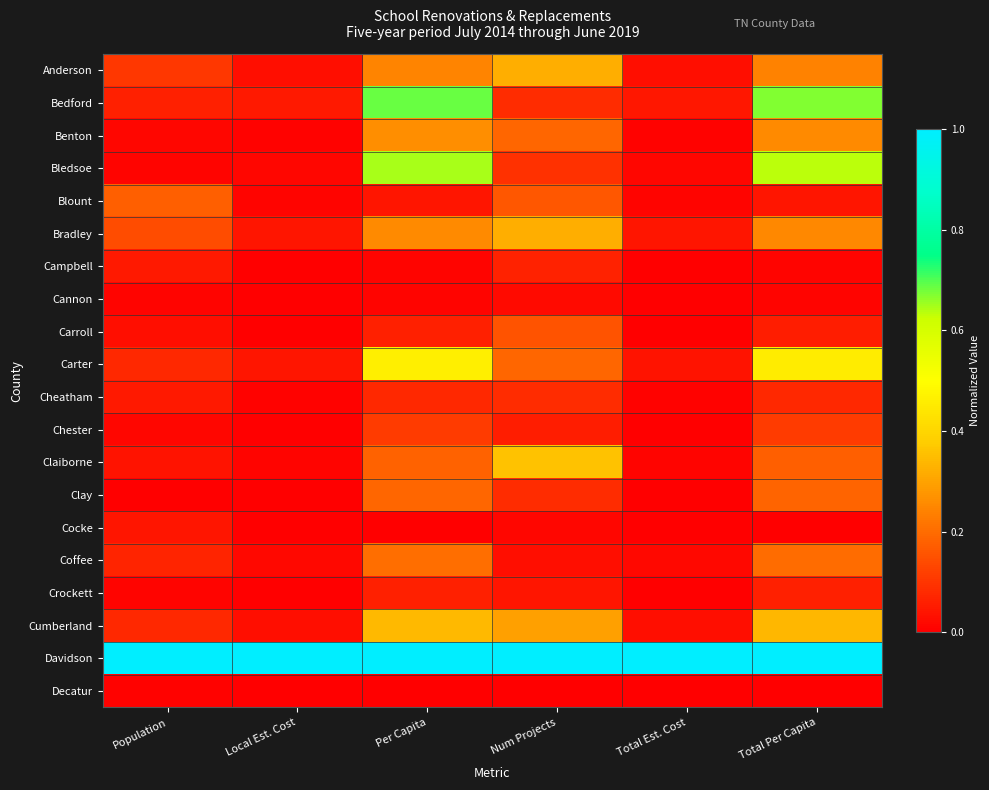

Count the number of categories in the chart.

6